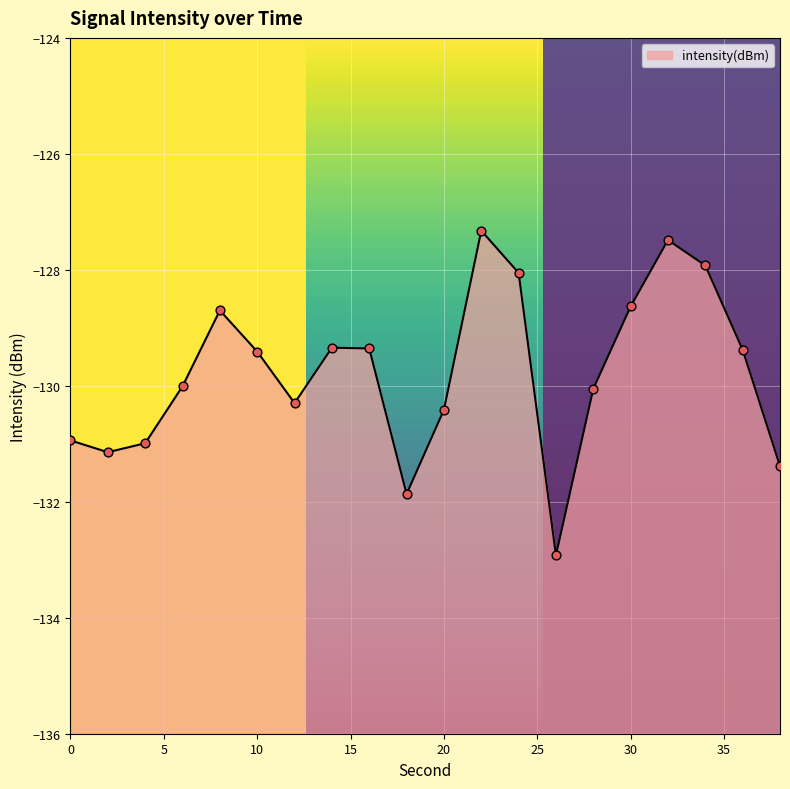

What is the change in value from 6 to 32?

+2.5